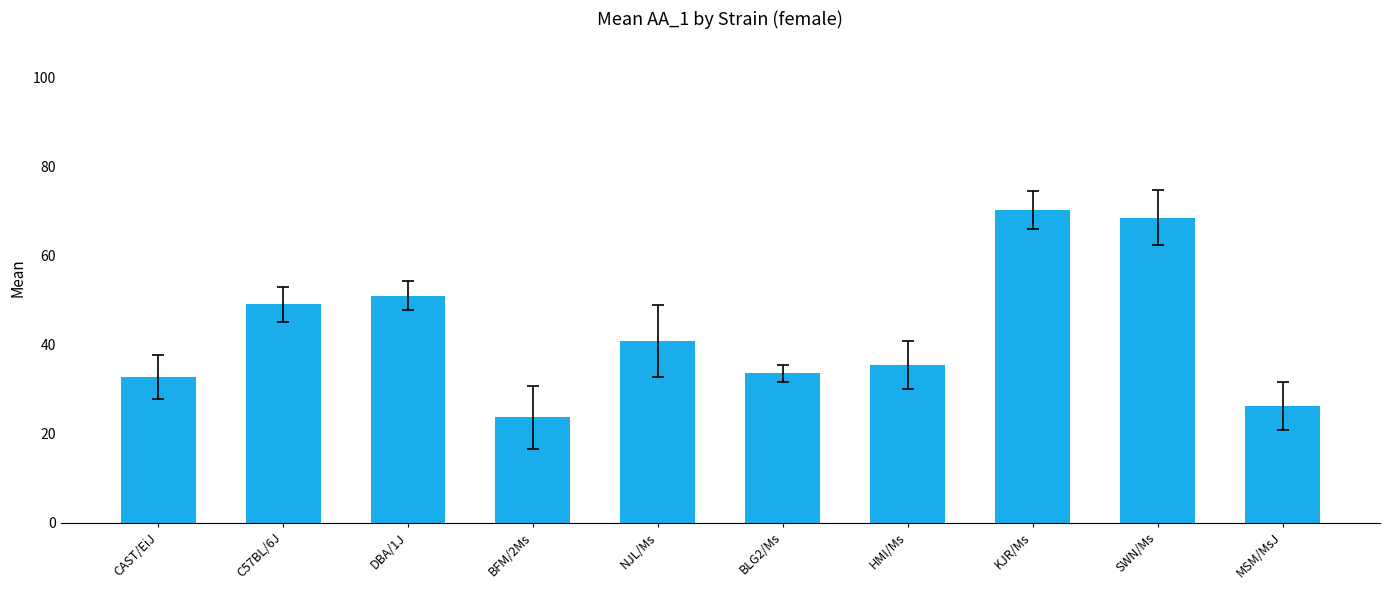

Between KJR/Ms and MSM/MsJ, which is larger?

KJR/Ms